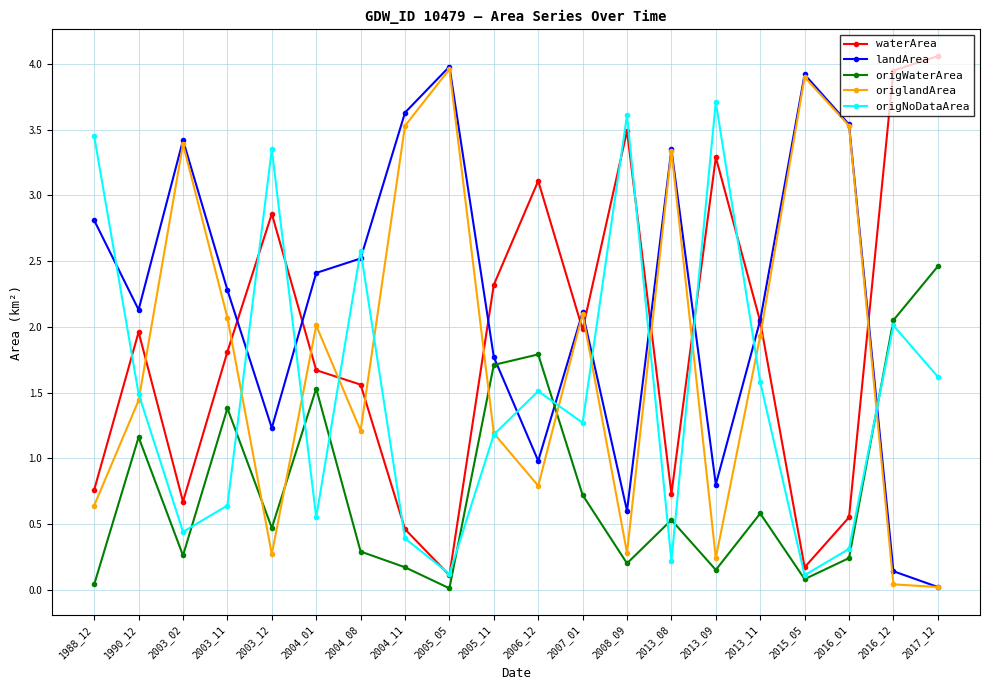

In origlandArea, how many points are higher than both neighbors (excluding endpoints)?

6